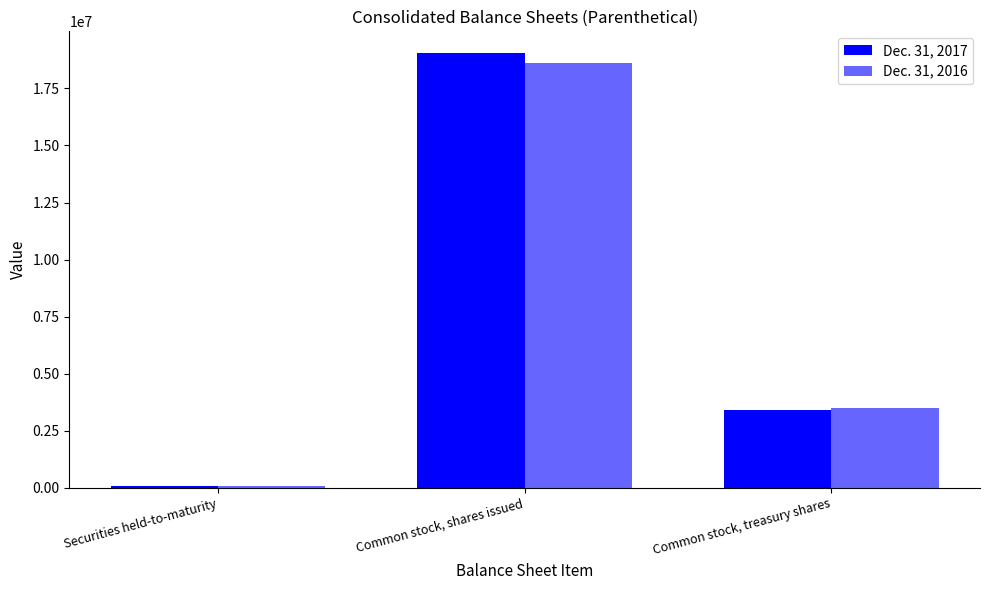

What is the smallest value displayed?

65646